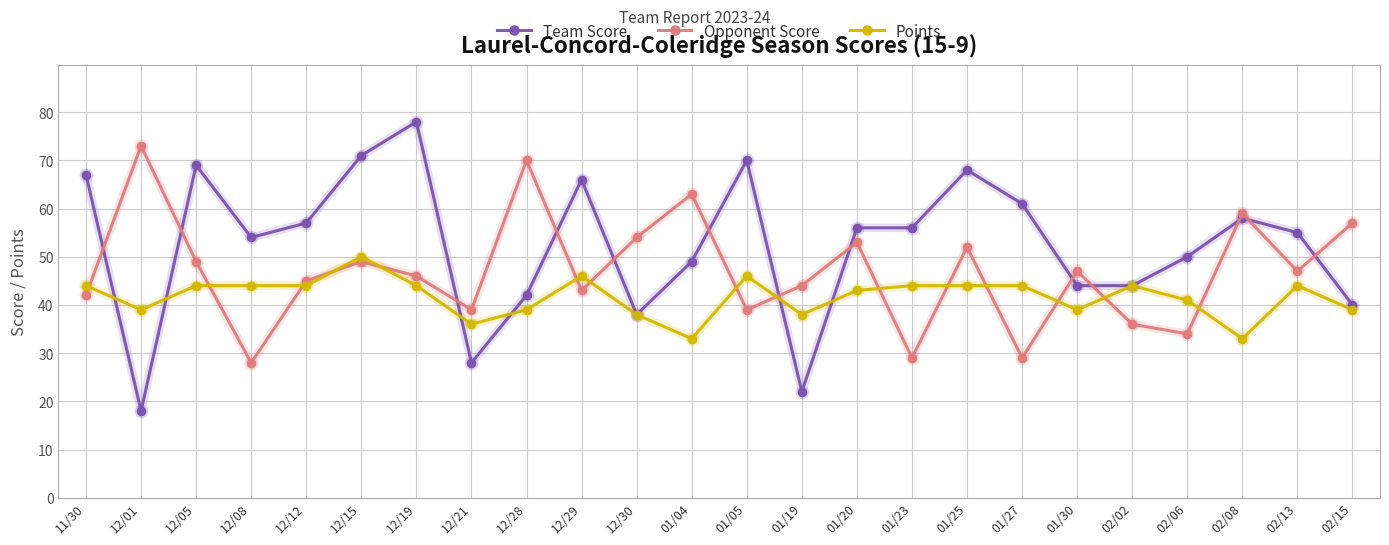

What is the value of the Points point at the 3rd from the left?

44